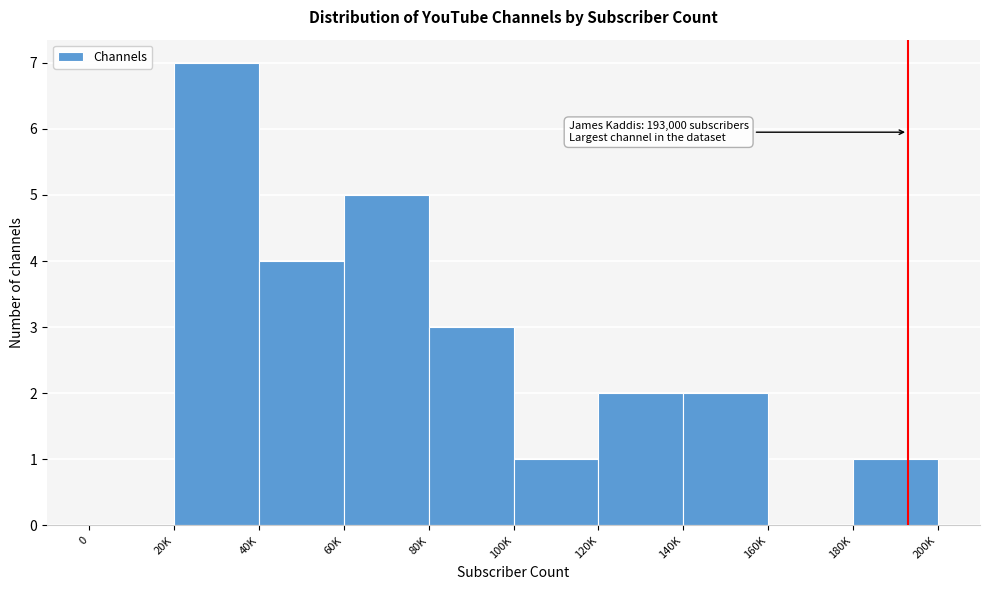

Reading left to right, transcribe all the data shown in this chart.

0=0	20K=7	40K=4	60K=5	80K=3	100K=1	120K=2	140K=2	160K=0	180K=1